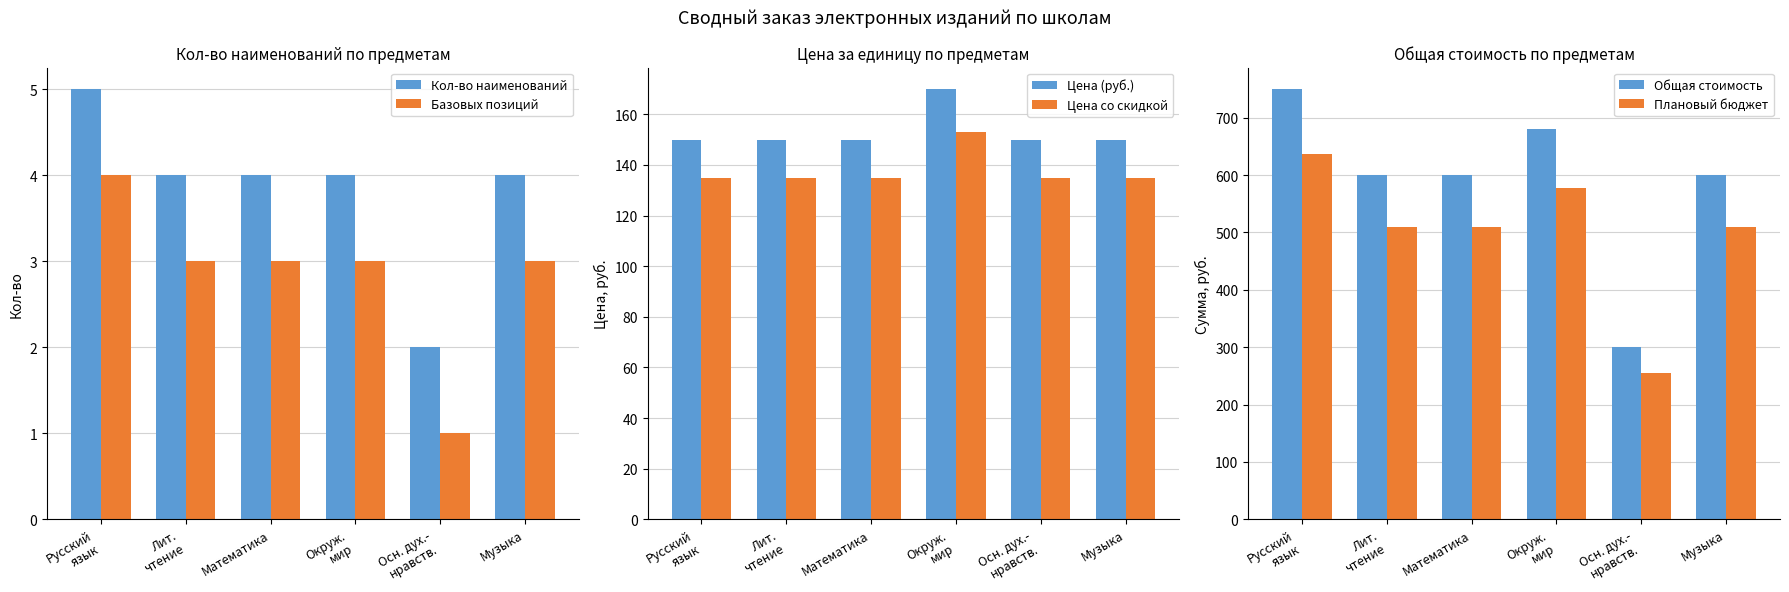

Which series has the largest total across all categories?

Общая стоимость